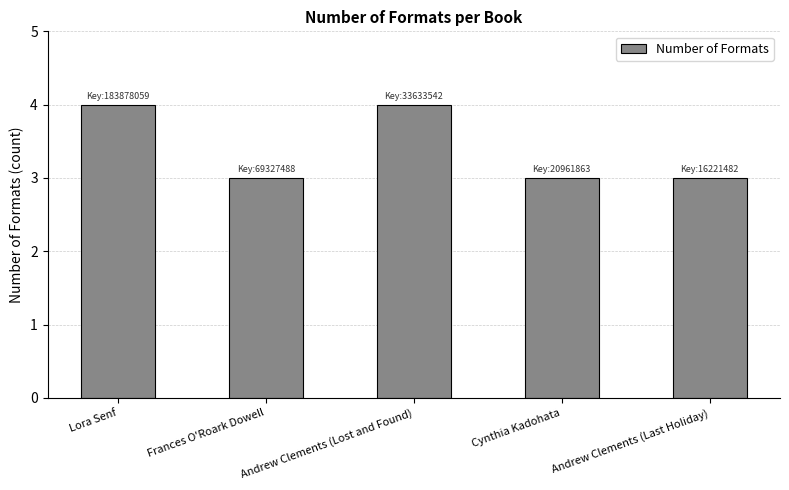

The chart shows a value of 4 at Andrew Clements (Last Holiday). True or false?

False